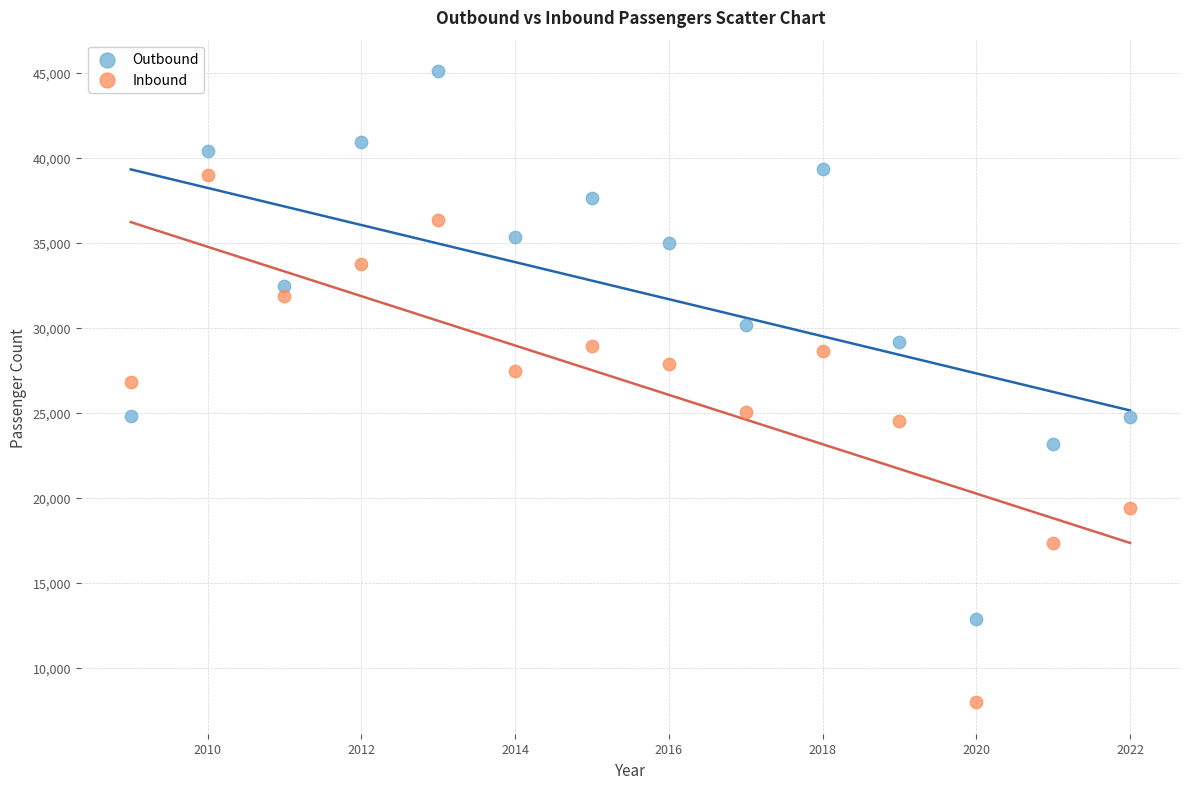

Which series contains the lowest Y value?

Inbound